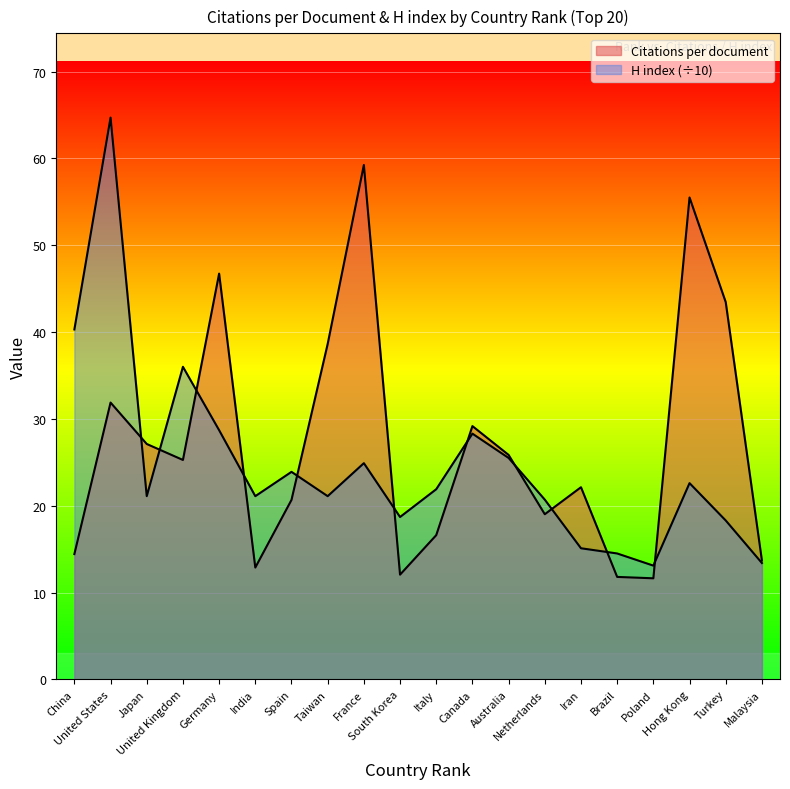

Which series changed the most between Netherlands and Brazil?

Citations per document